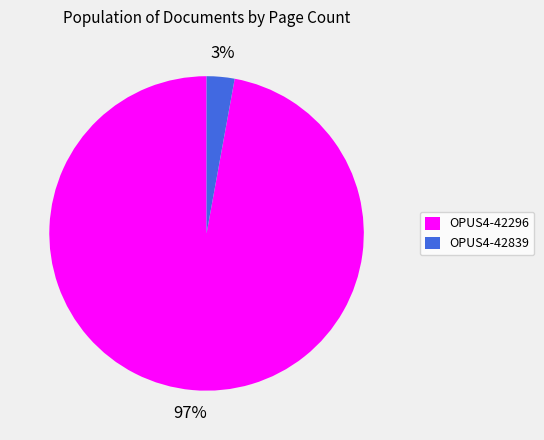

How many segments does this pie chart have?

2